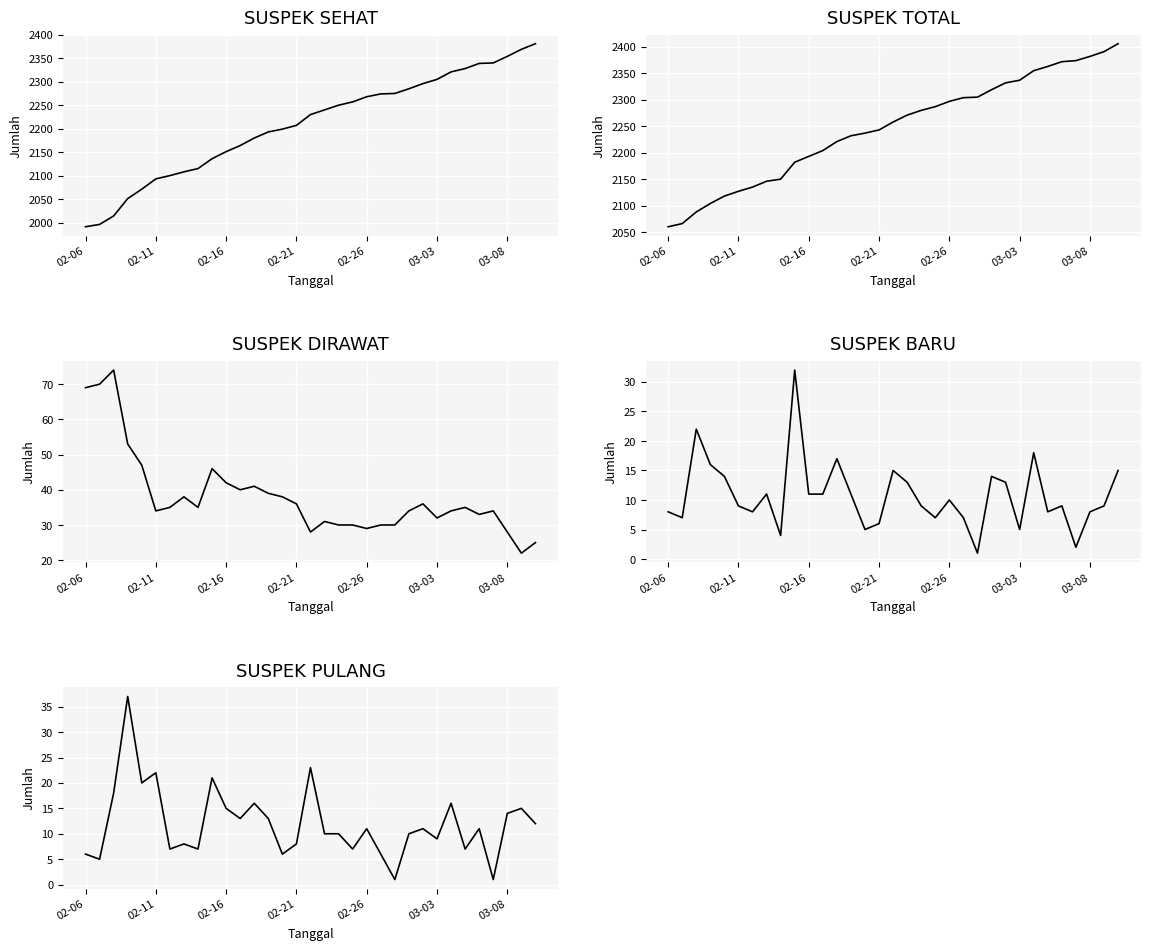

Reading left to right, extract all data points from this chart.

SUSPEK SEHAT: 1991	1996	2014	2051	2071	2093	2100	2108	2115	2136	2151	2164	2180	2193	2199	2207	2230	2240	2250	2257	2268	2274	2275	2285	2296	2305	2321	2328	2339	2340	2354	2369	2381
SUSPEK TOTAL: 2060	2066	2088	2104	2118	2127	2135	2146	2150	2182	2193	2204	2221	2232	2237	2243	2258	2271	2280	2287	2297	2304	2305	2319	2332	2337	2355	2363	2372	2374	2382	2391	2406
SUSPEK DIRAWAT: 69	70	74	53	47	34	35	38	35	46	42	40	41	39	38	36	28	31	30	30	29	30	30	34	36	32	34	35	33	34	28	22	25
SUSPEK BARU: 8	7	22	16	14	9	8	11	4	32	11	11	17	11	5	6	15	13	9	7	10	7	1	14	13	5	18	8	9	2	8	9	15
SUSPEK PULANG: 6	5	18	37	20	22	7	8	7	21	15	13	16	13	6	8	23	10	10	7	11	6	1	10	11	9	16	7	11	1	14	15	12